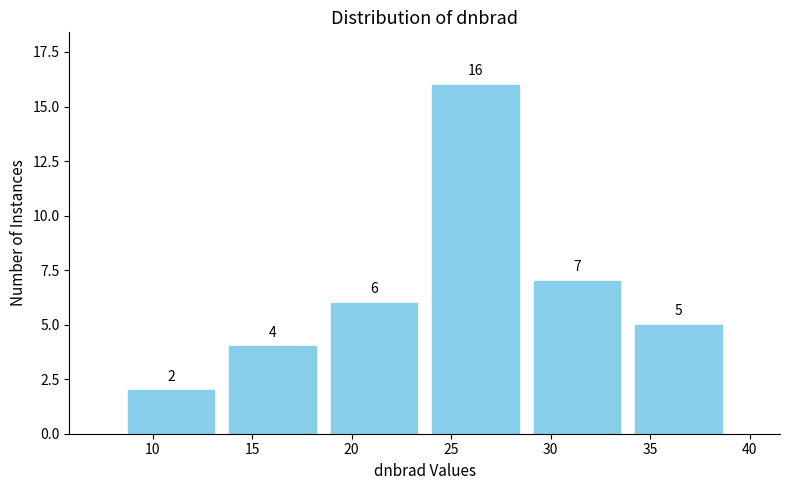

Reading left to right, list every bar in this chart as the range it spans on the x-axis followed by its height. The bar edges are not printed on the chart, so give them approximately, as read against the axis.

8.5 to 13.5: 2
13.5 to 18.5: 4
18.5 to 23.5: 6
23.5 to 29.0: 16
29.0 to 34.0: 7
34.0 to 39.0: 5